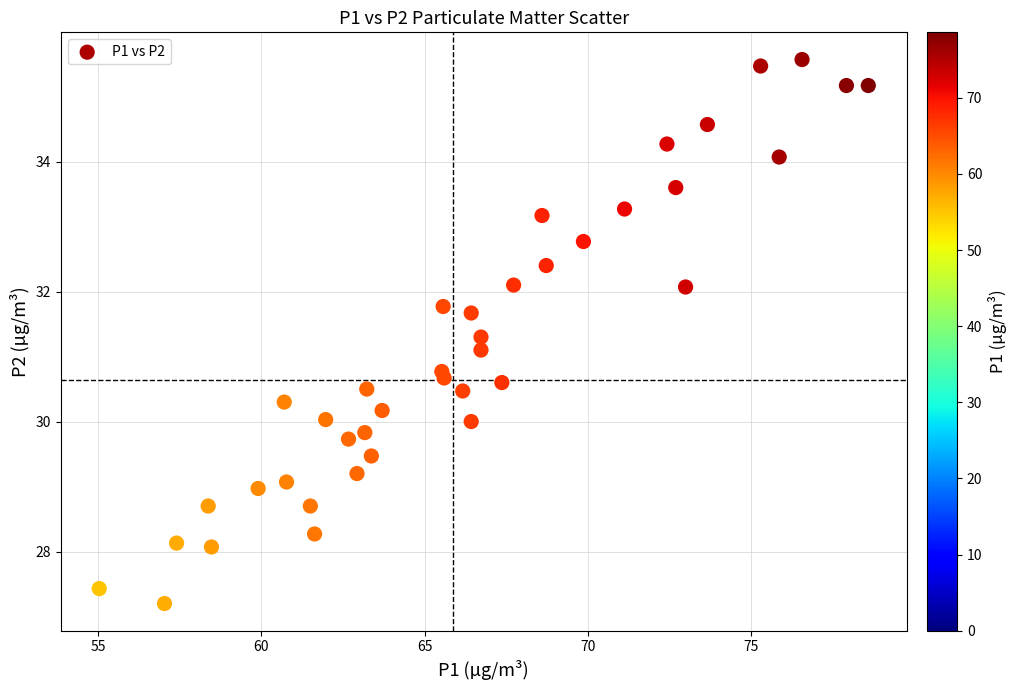

What is the range of Y values (max minus min)?

8.4